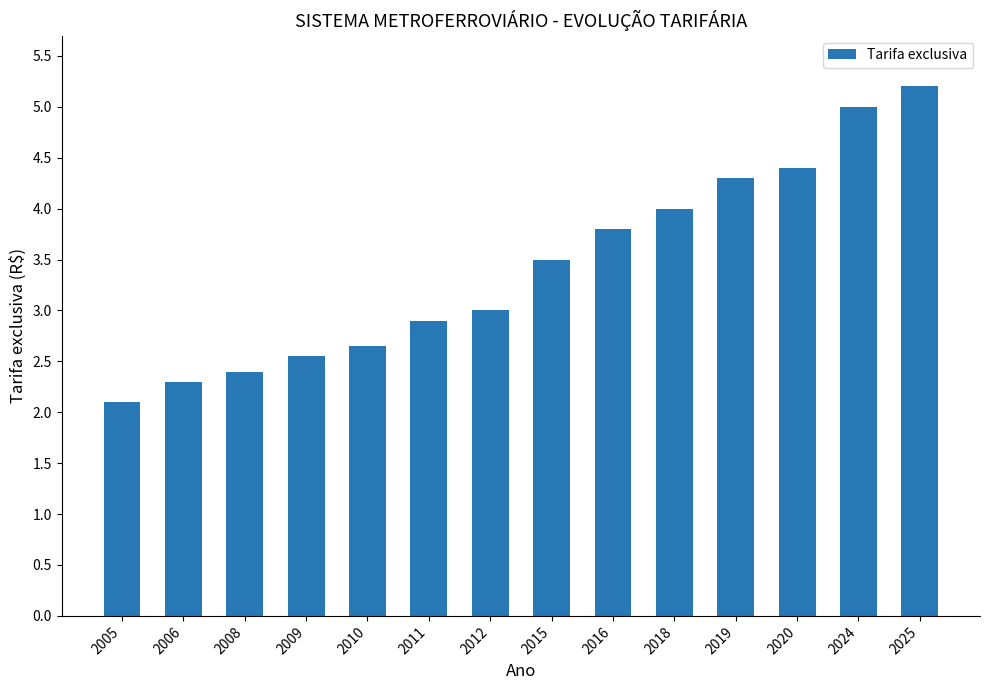

How many data points does each series have?

14